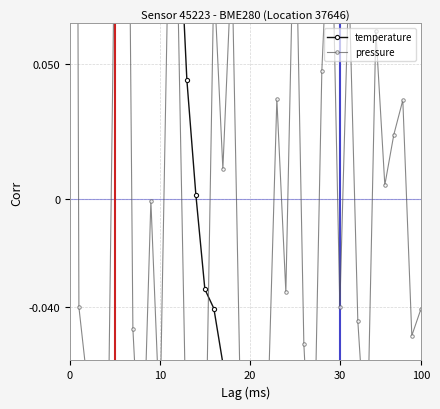

What is the lowest value of the temperature series?

-0.4